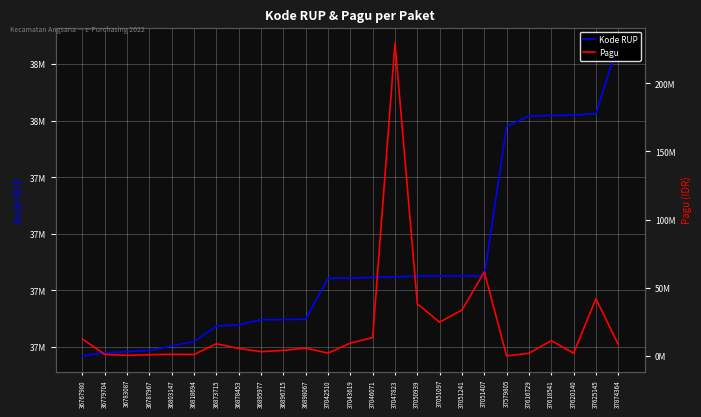

Where does the Kode RUP series first go above 37043619?

37046071